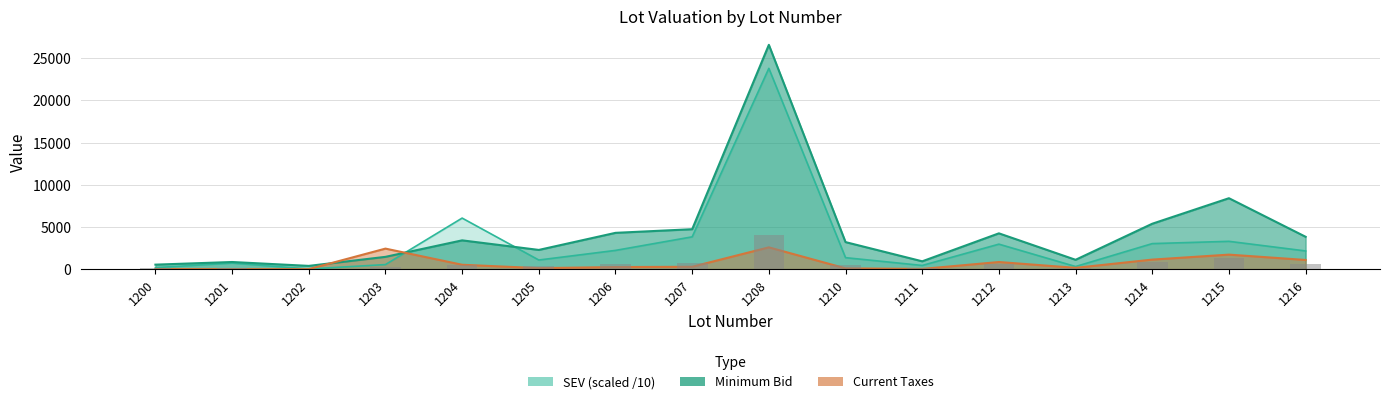

How many data points in SEV are above 2155?

7